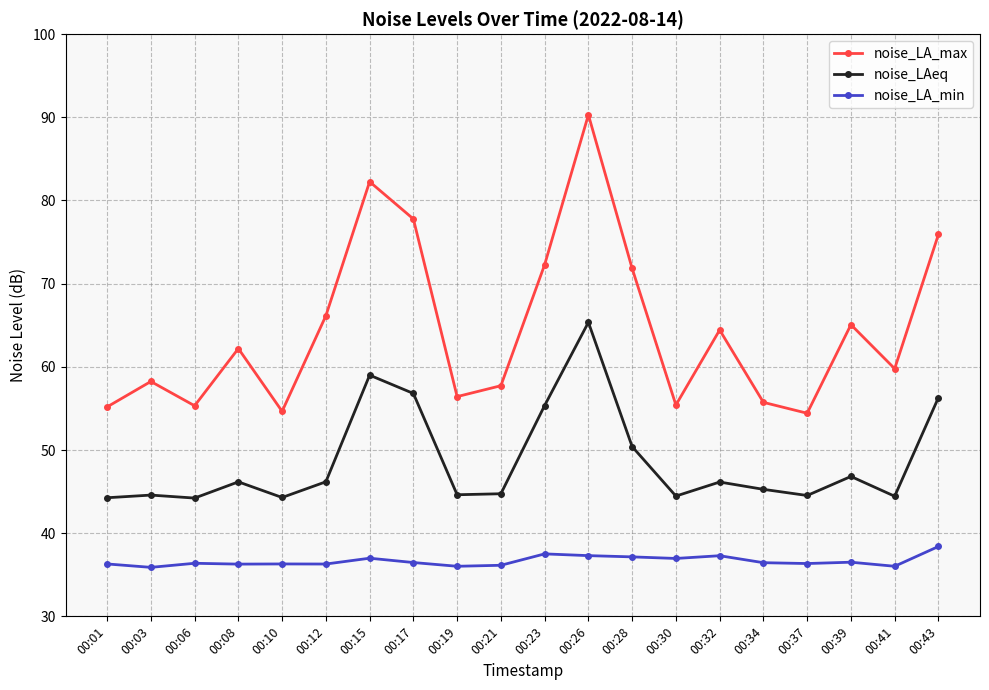

Rank the series by their maximum value, from highest to lowest.

noise_LA_max, noise_LAeq, noise_LA_min